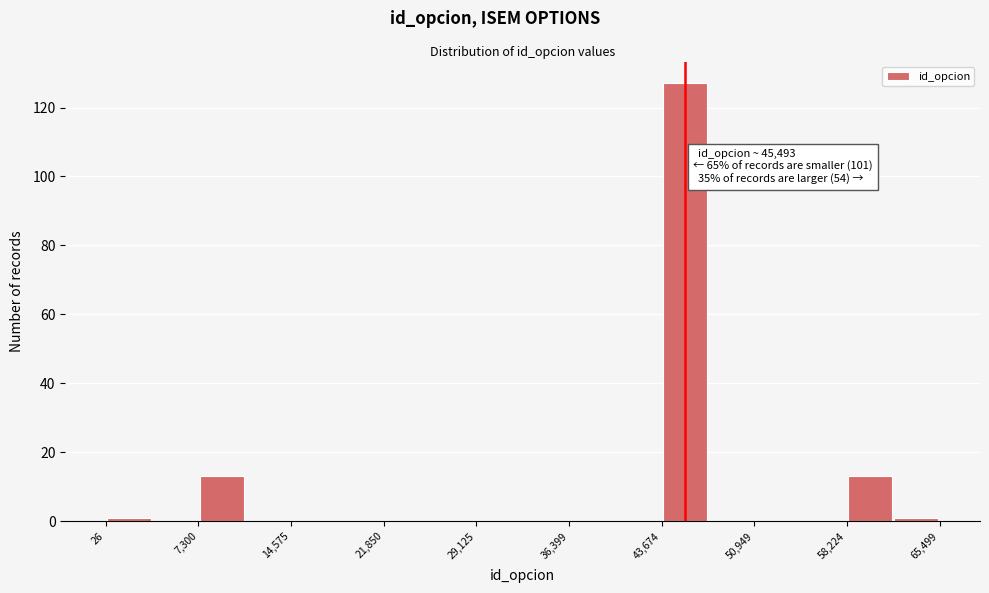

Around what value on the x-axis is the tallest bar? Give the approximate position of its centre, as read against the axis.

45000